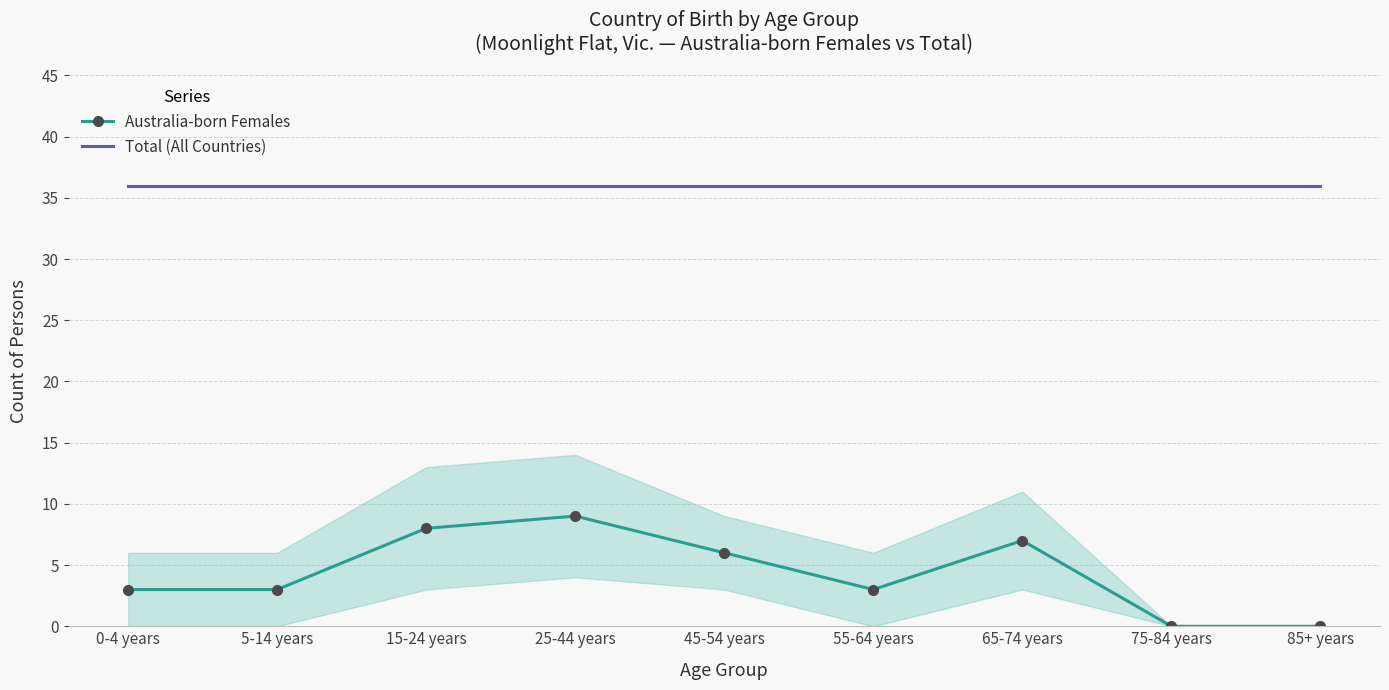

Rank the categories by Australia-born Females value from lowest to highest.

75-84 years, 85+ years, 0-4 years, 5-14 years, 55-64 years, 45-54 years, 65-74 years, 15-24 years, 25-44 years